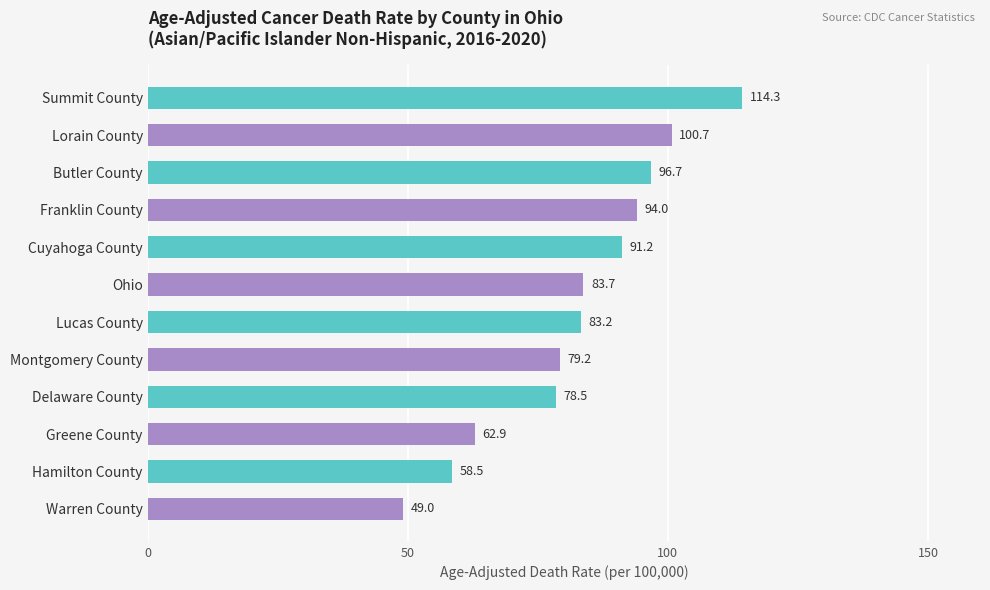

What is the smallest value displayed?

49.0